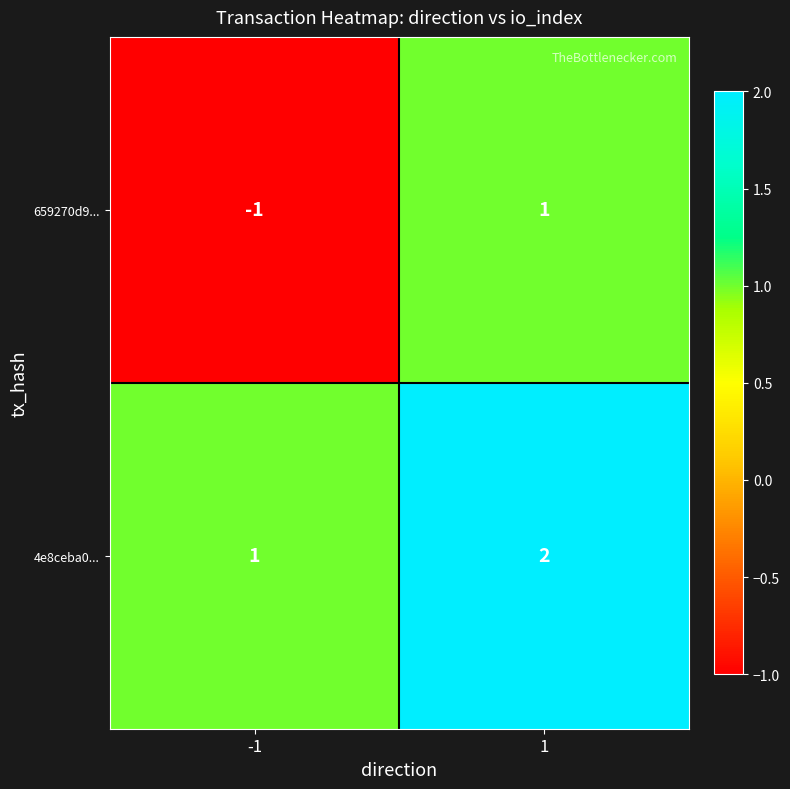

At -1, list the series in order from largest to smallest.

4e8ceba0..., 659270d9...